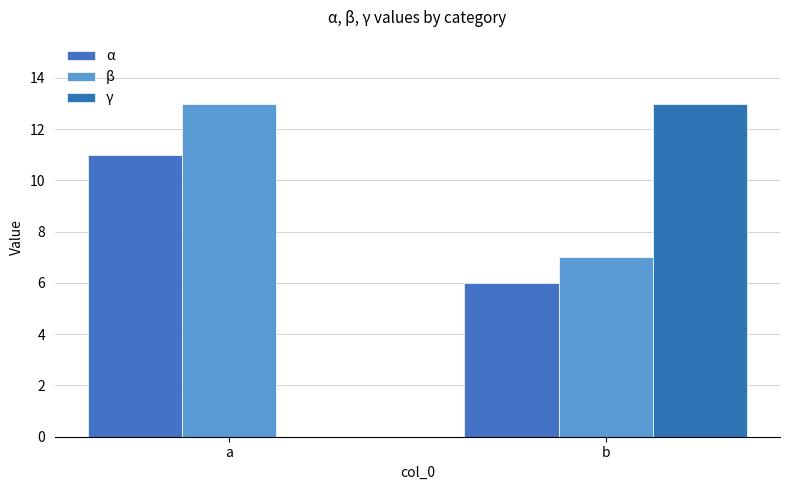

Are the bars horizontal?

No